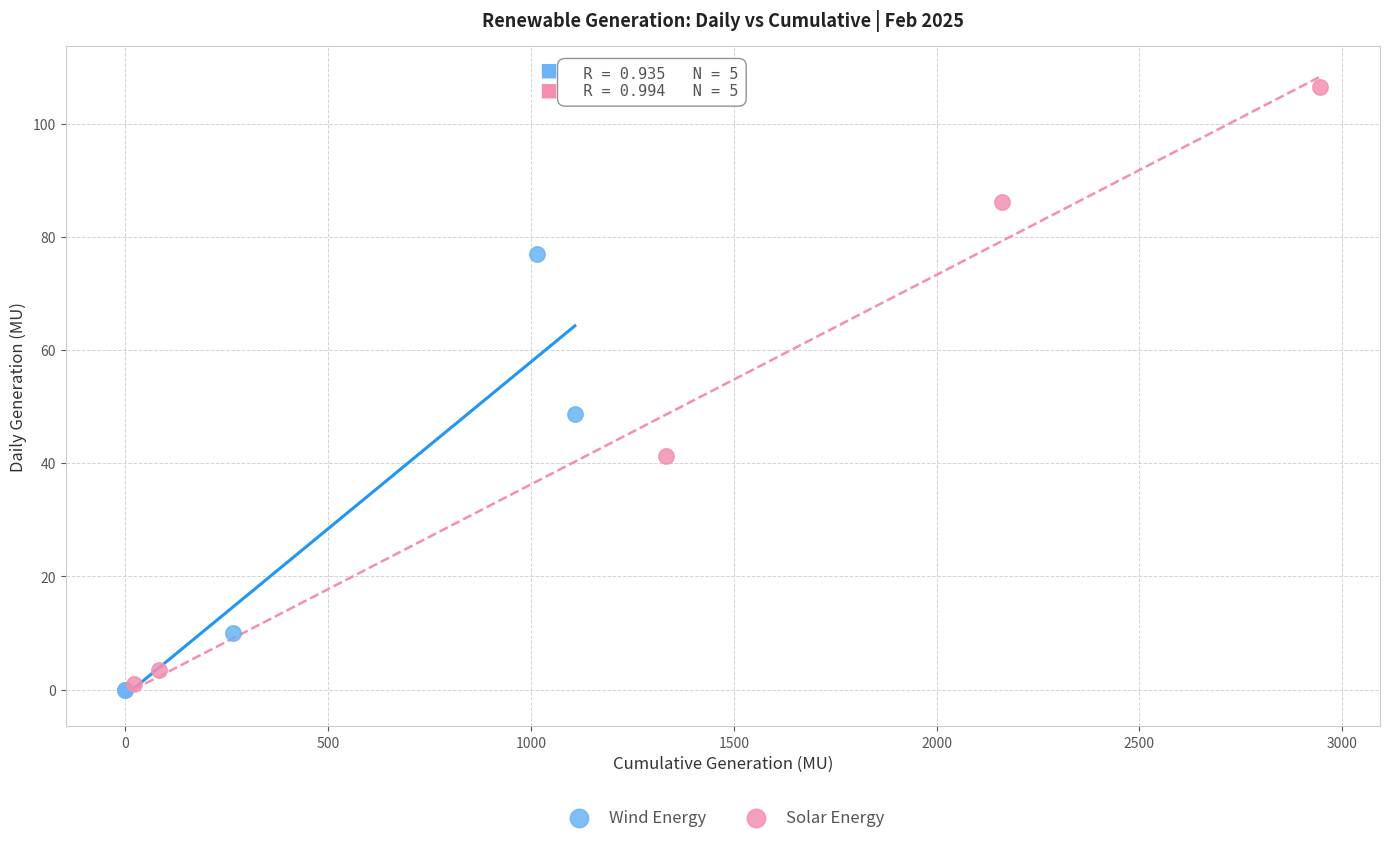

Which series has the largest Y range (max minus min)?

Solar Energy